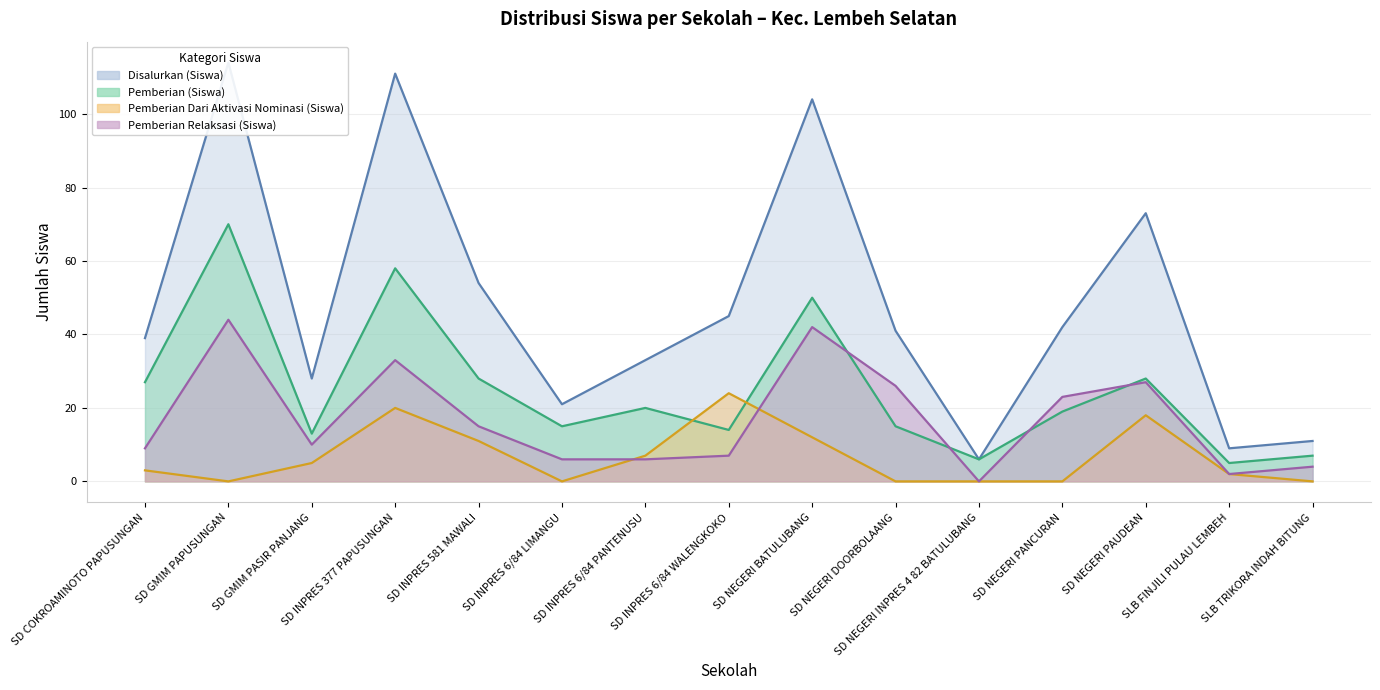

Is it true that Pemberian Relaksasi (Siswa) equals 46 at SD NEGERI DOORBOLAANG?

False